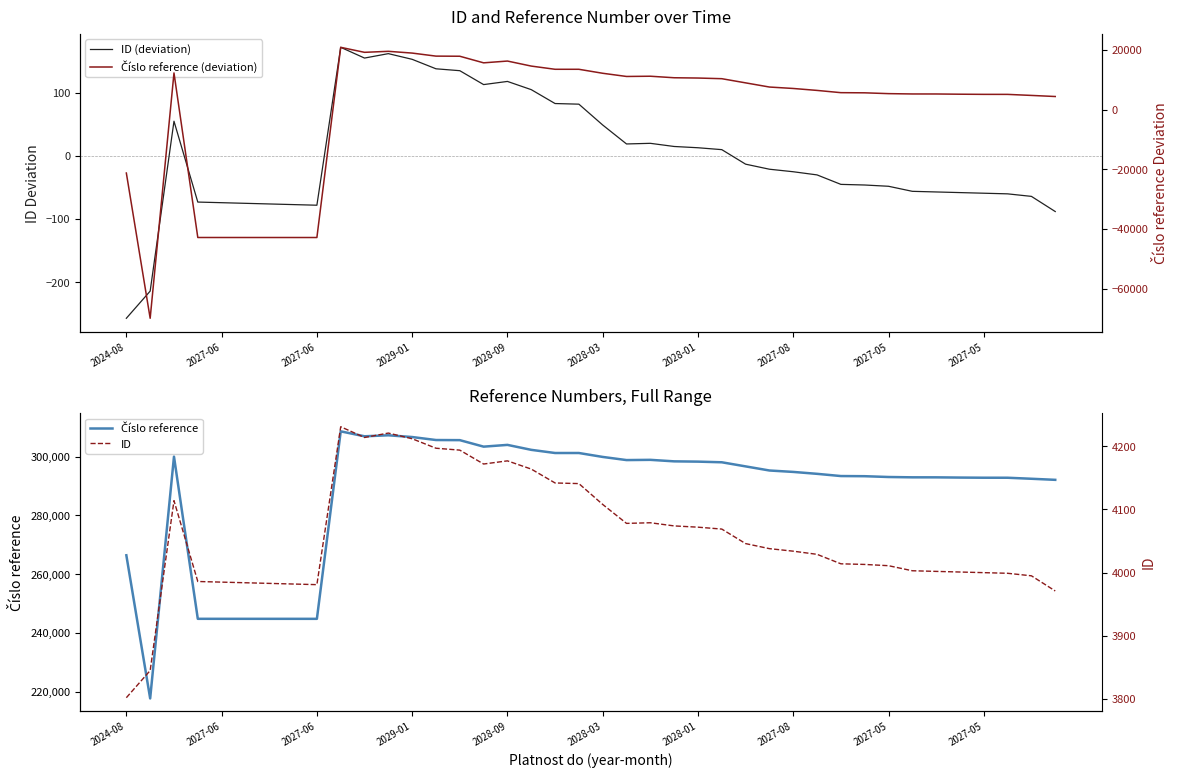

True or false: Číslo reference and ID cross at least once.

False